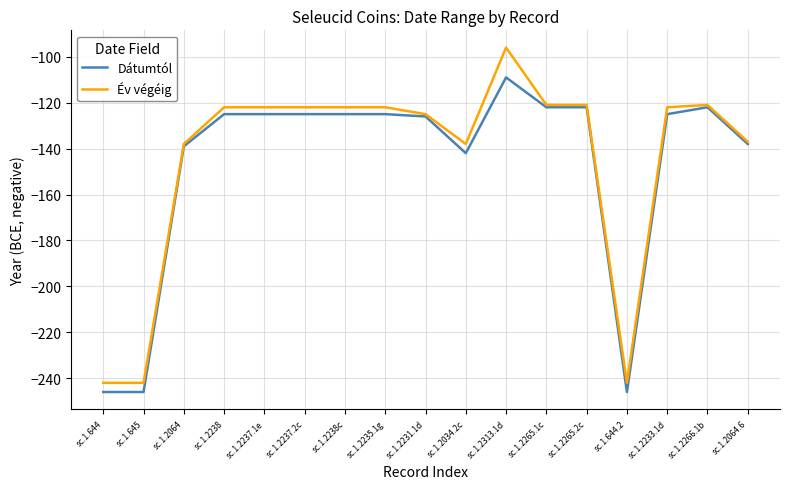

What is the average value of the Dátumtól series?

-148